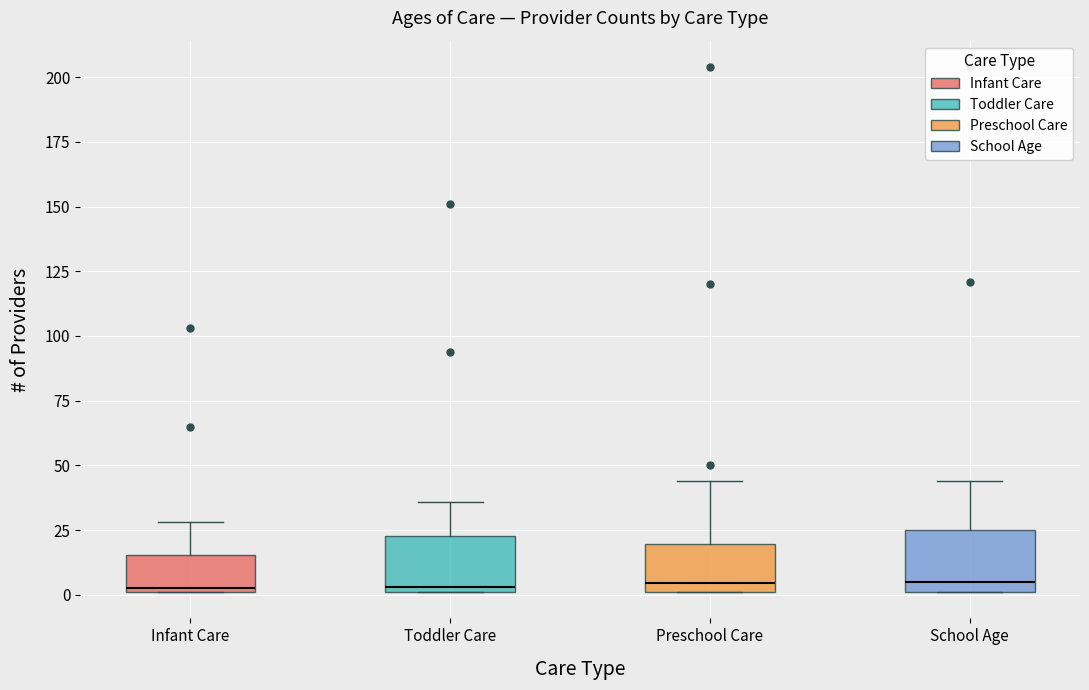

Reading left to right, transcribe this box plot: for each box, give where its median line is, the range the box spans, and where its two whiskers end, as read against the y-axis. The values are not printed on the chart, so give them approximately, as read against the axis.

Infant Care: median 5, box 0 to 15, whiskers 0 to 30
Toddler Care: median 5, box 0 to 25, whiskers 0 to 35
Preschool Care: median 5, box 0 to 20, whiskers 0 to 45
School Age: median 5, box 0 to 25, whiskers 0 to 45